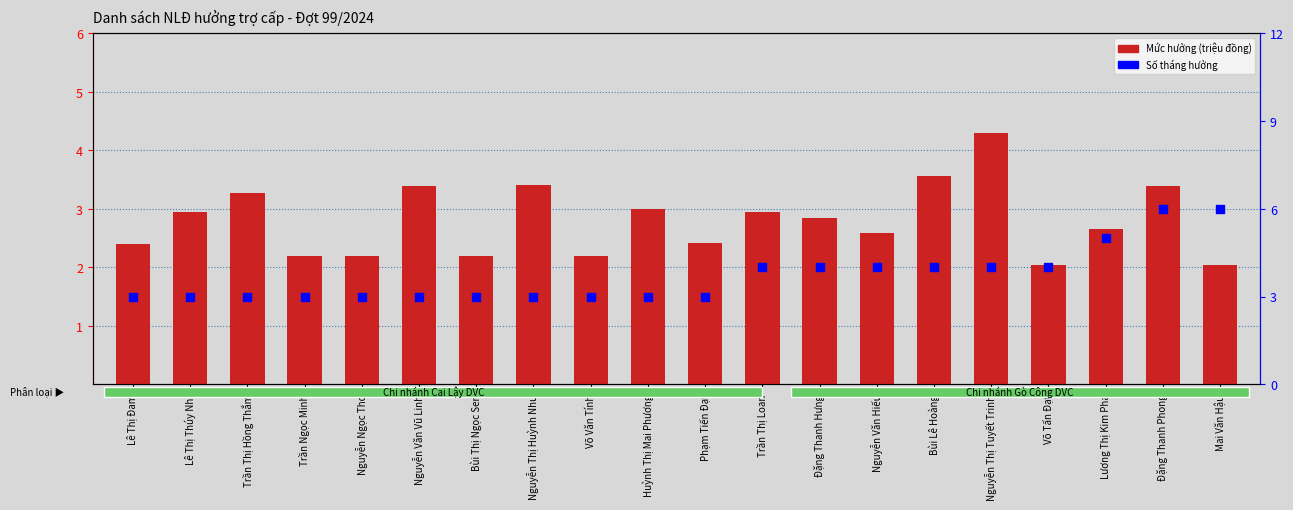

Which series has the widest spread of Y values?

Số tháng hưởng